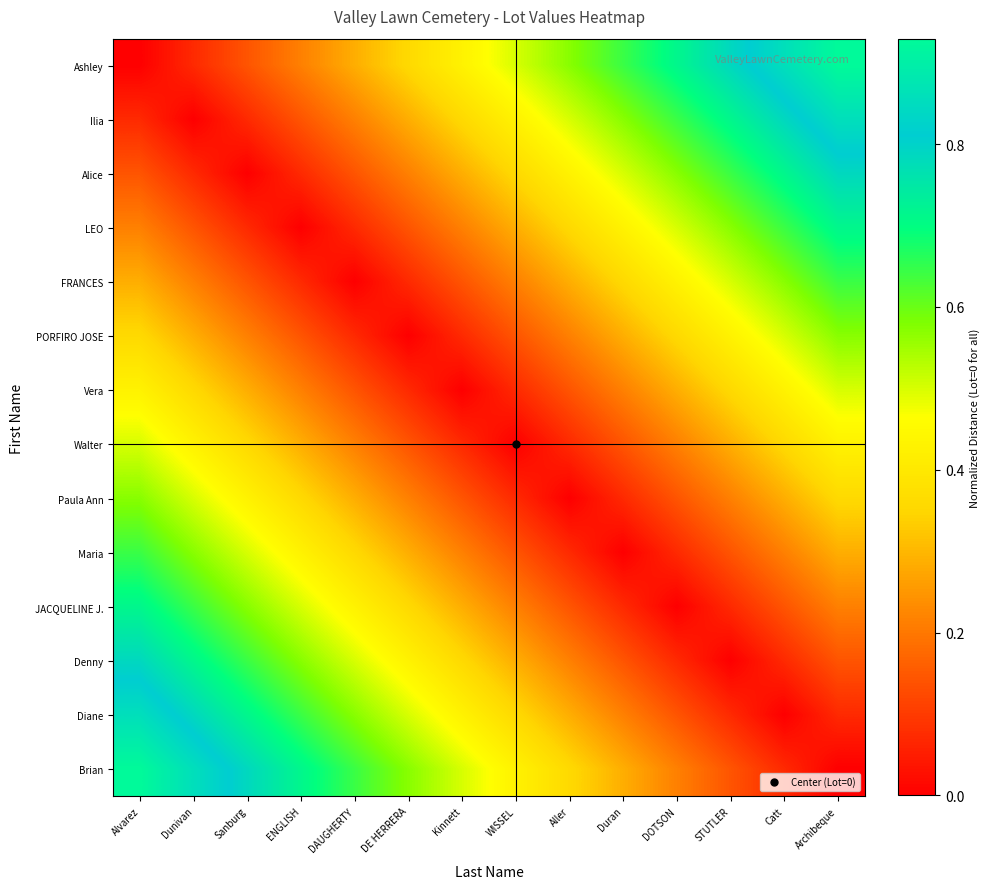

At how many categories does at least one series exceed 0?

14